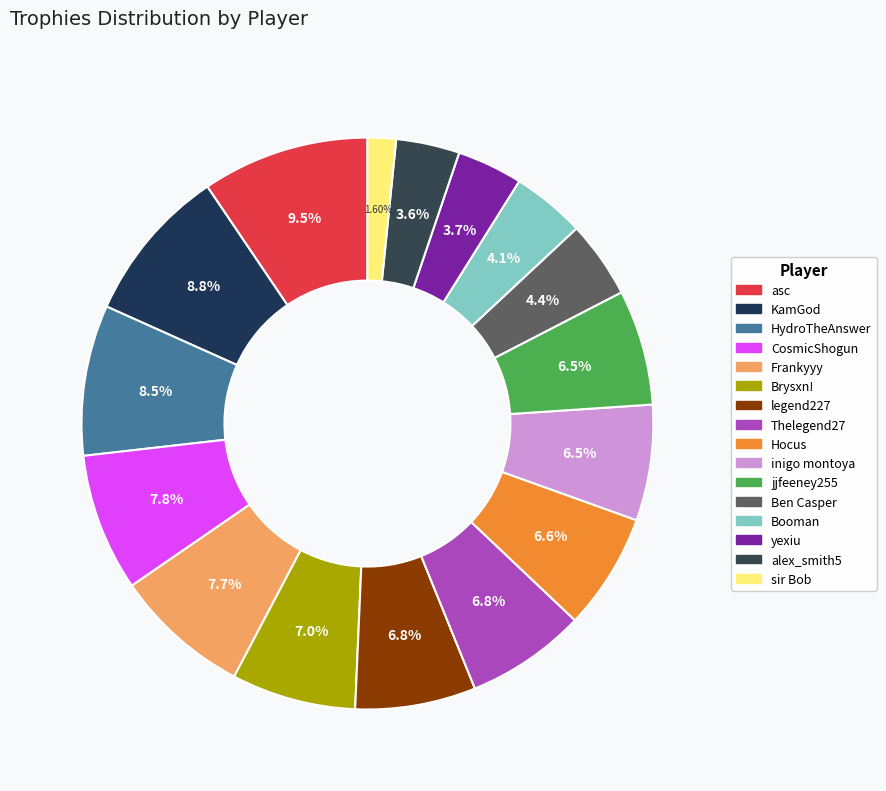

How many slices are in this pie chart?

16